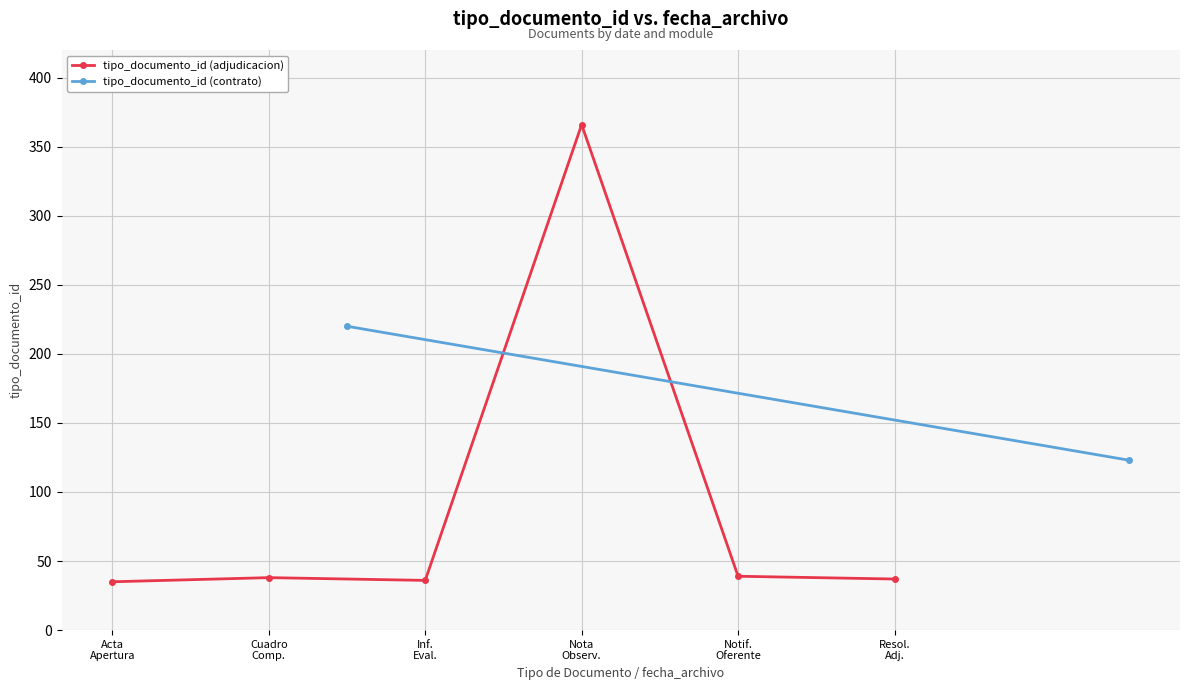

What is the value of the 3rd point from the left?

36